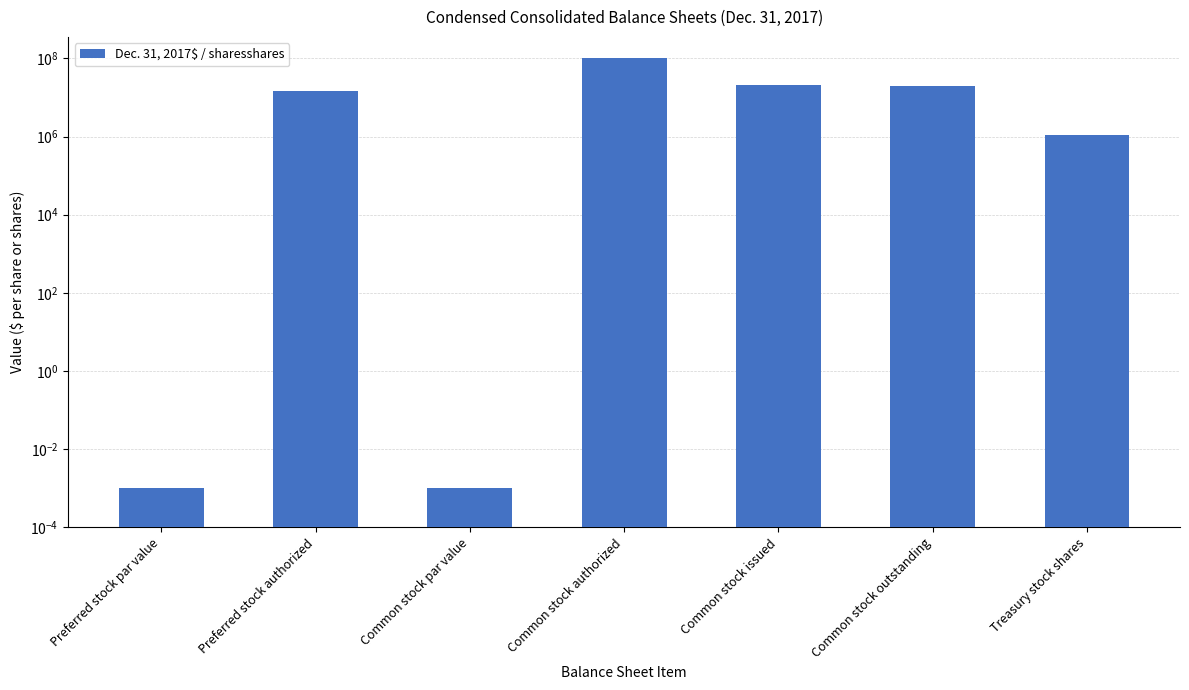

At which label does the data first exceed 15000000?

Common stock authorized